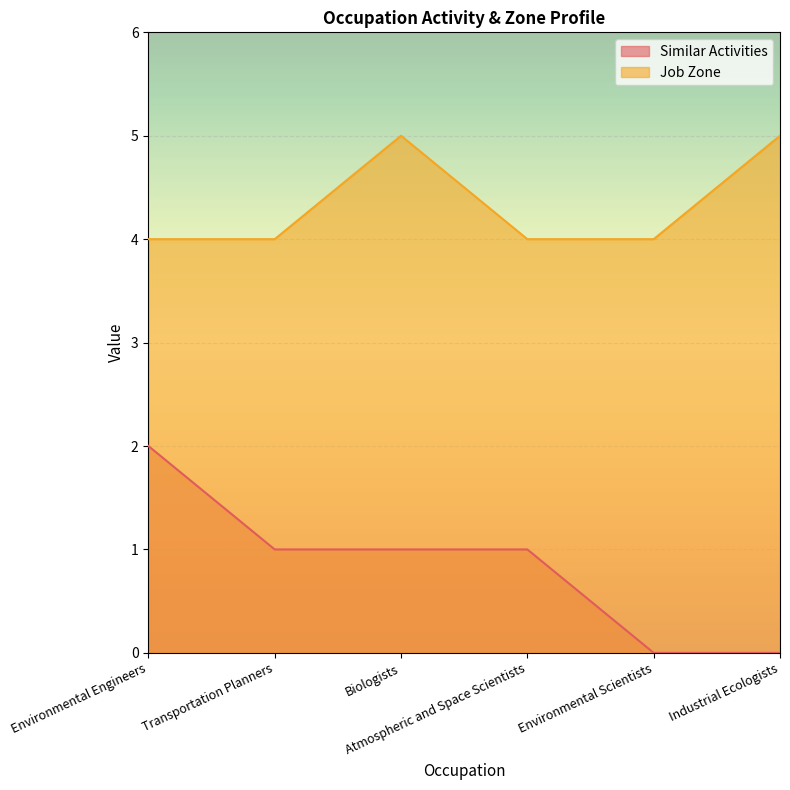

True or false: Job Zone has a value of 2 at Atmospheric and Space Scientists.

False